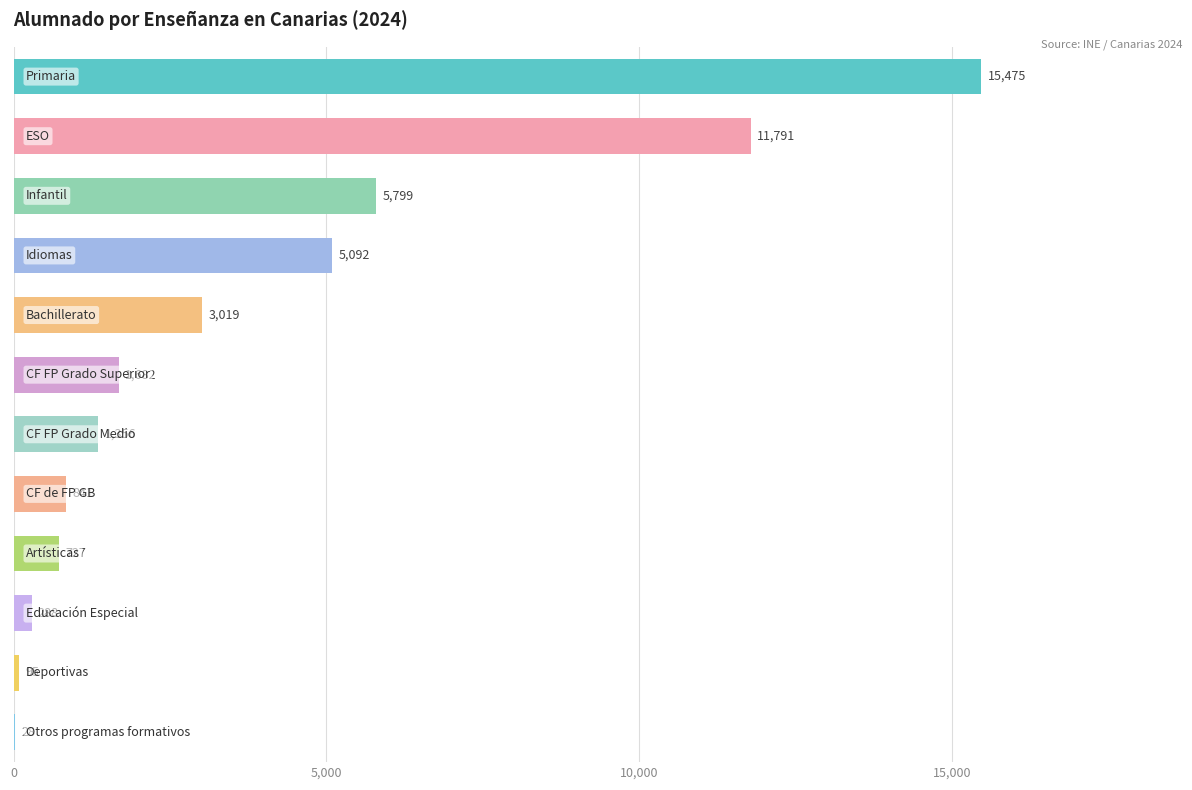

What is the greatest value displayed?

15475